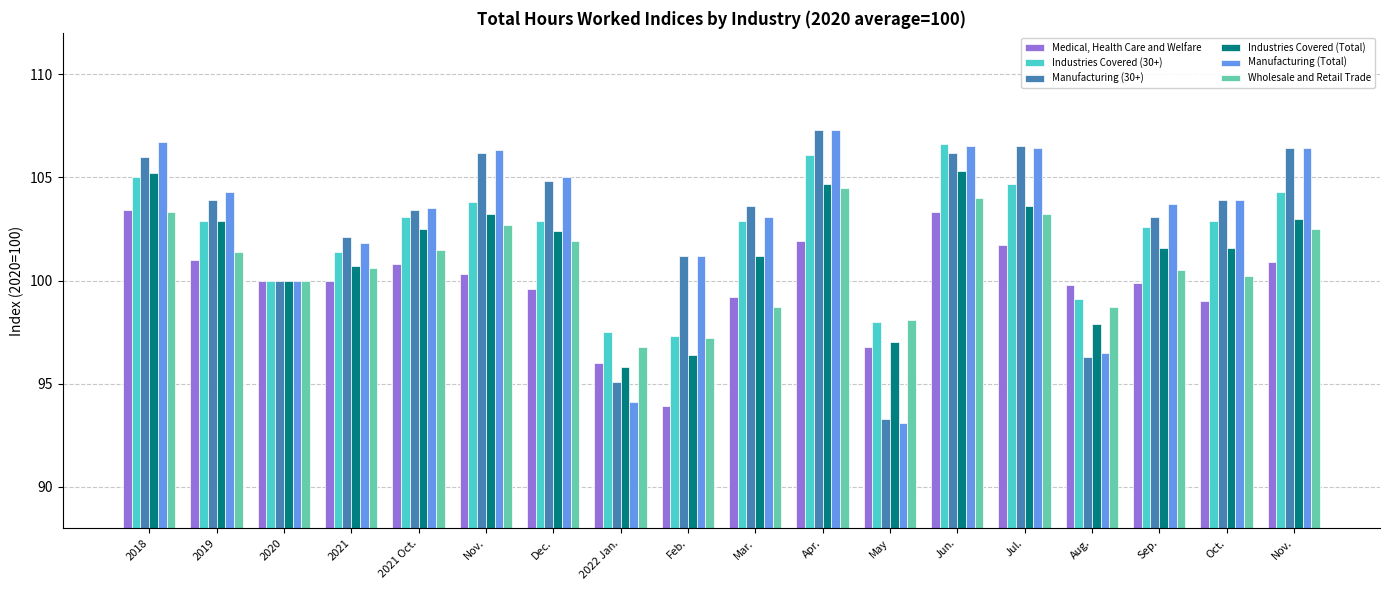

Are the bars horizontal?

No